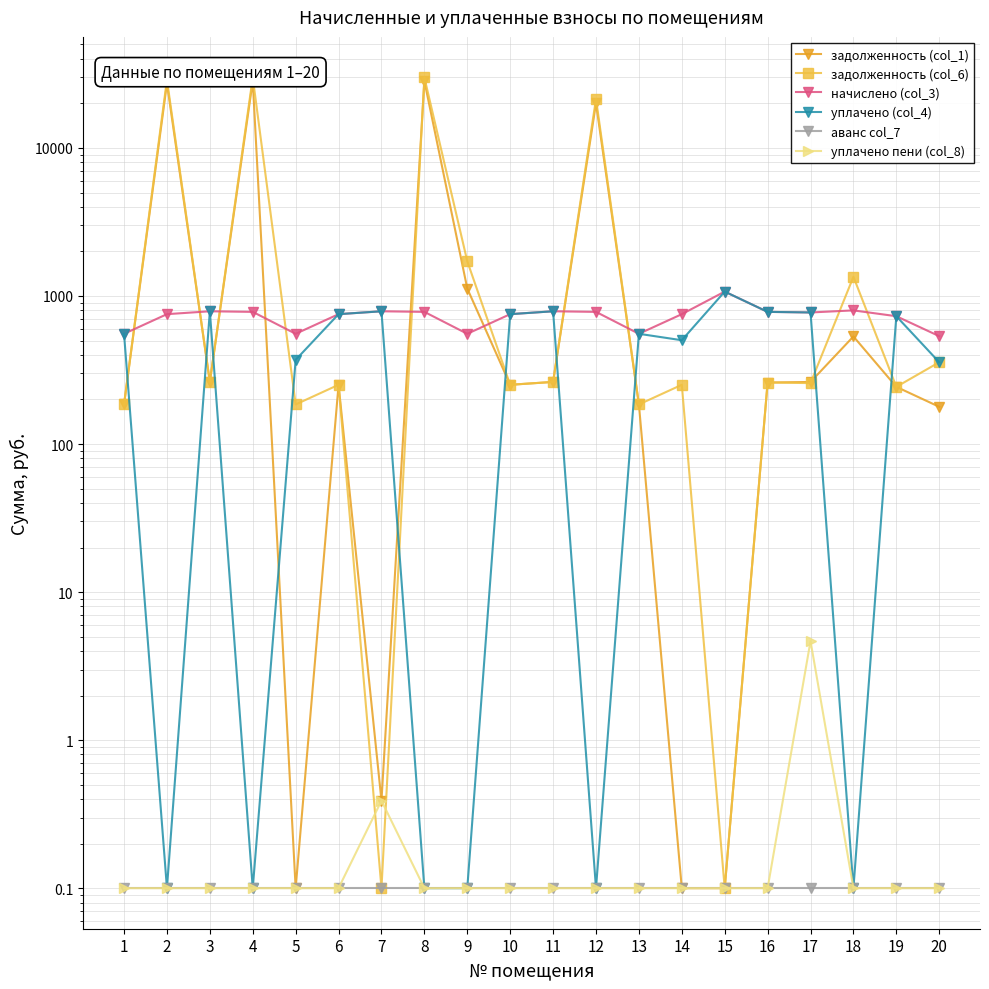

The аванс col_7 series shows 0.1 at 8. True or false?

False